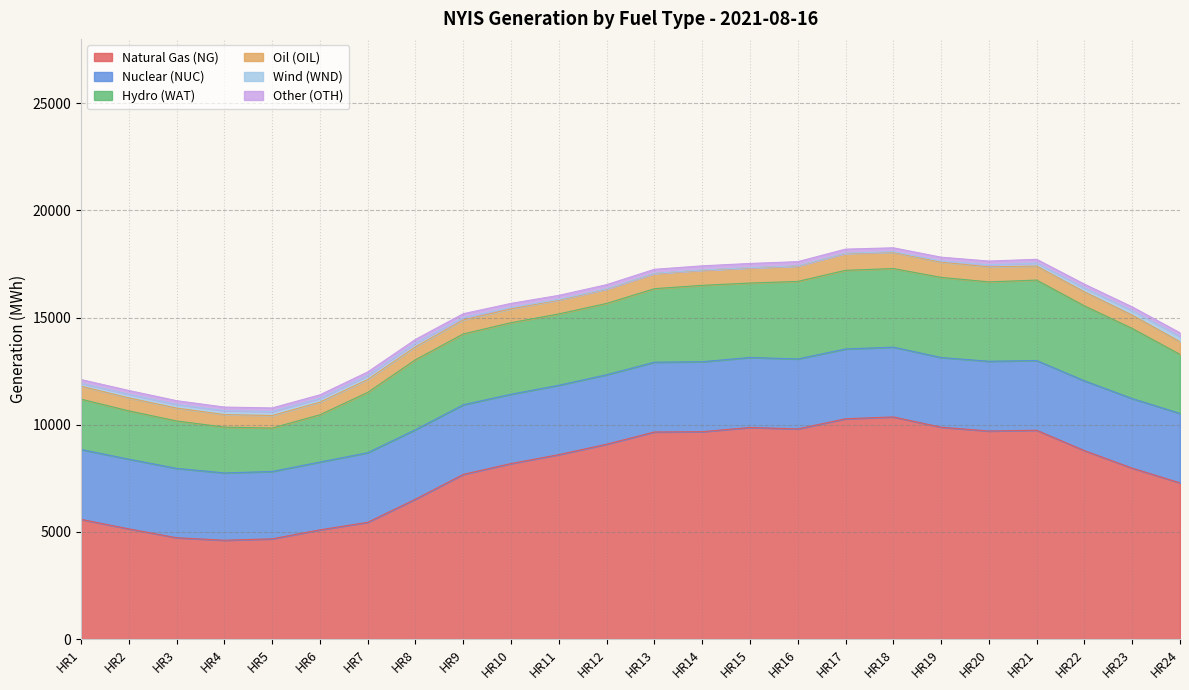

How many lines are shown in the chart?

6